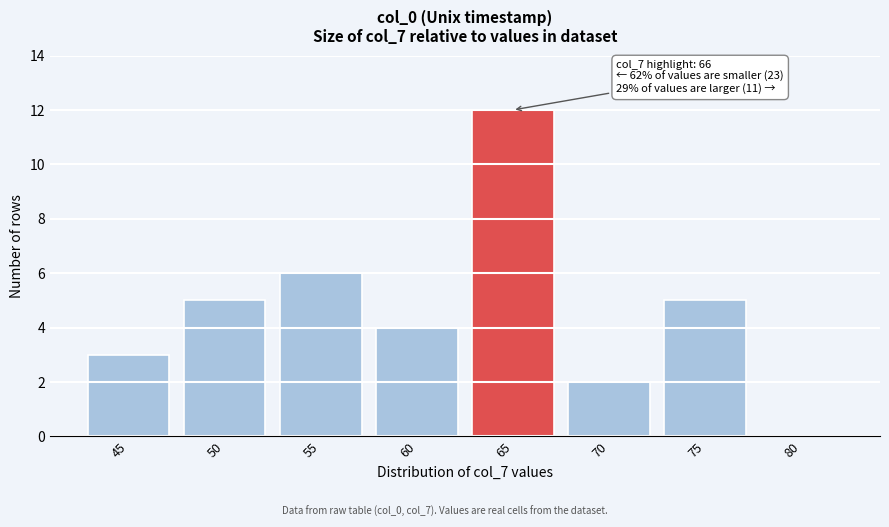

Reading left to right, list all the values displayed in this chart.

45=3	50=5	55=6	60=4	65=12	70=2	75=5	80=0